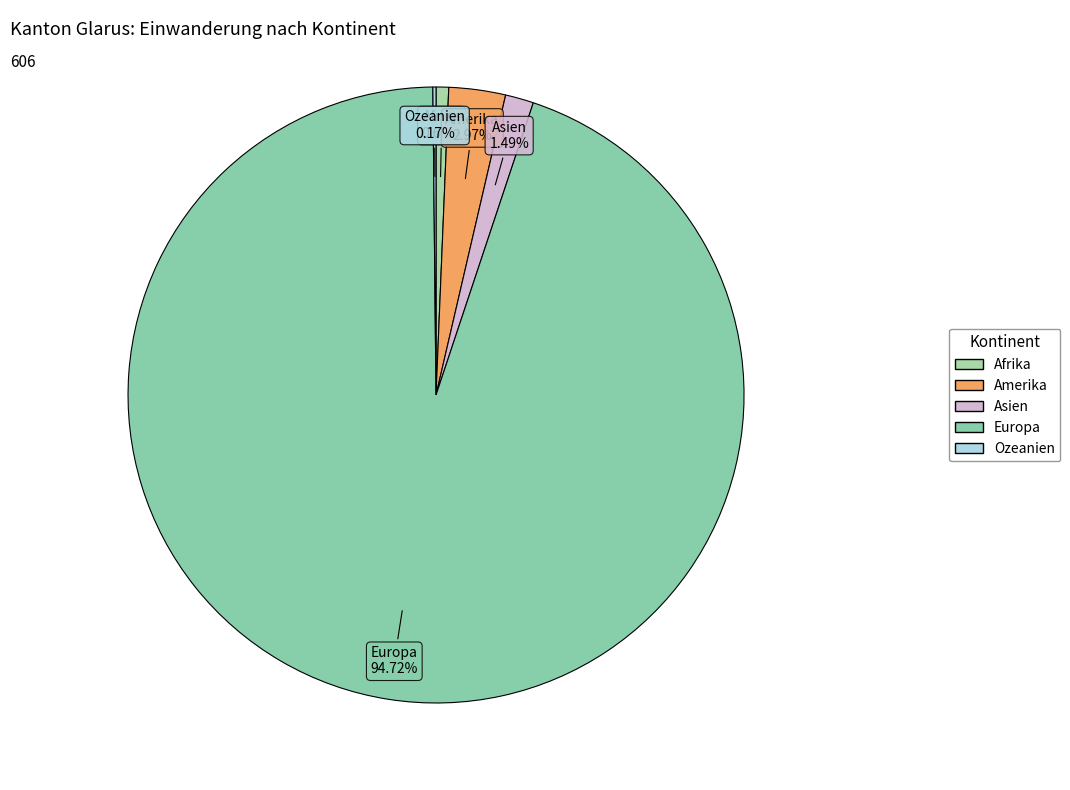

Is the sum of Europa and Asien greater than half?

Yes